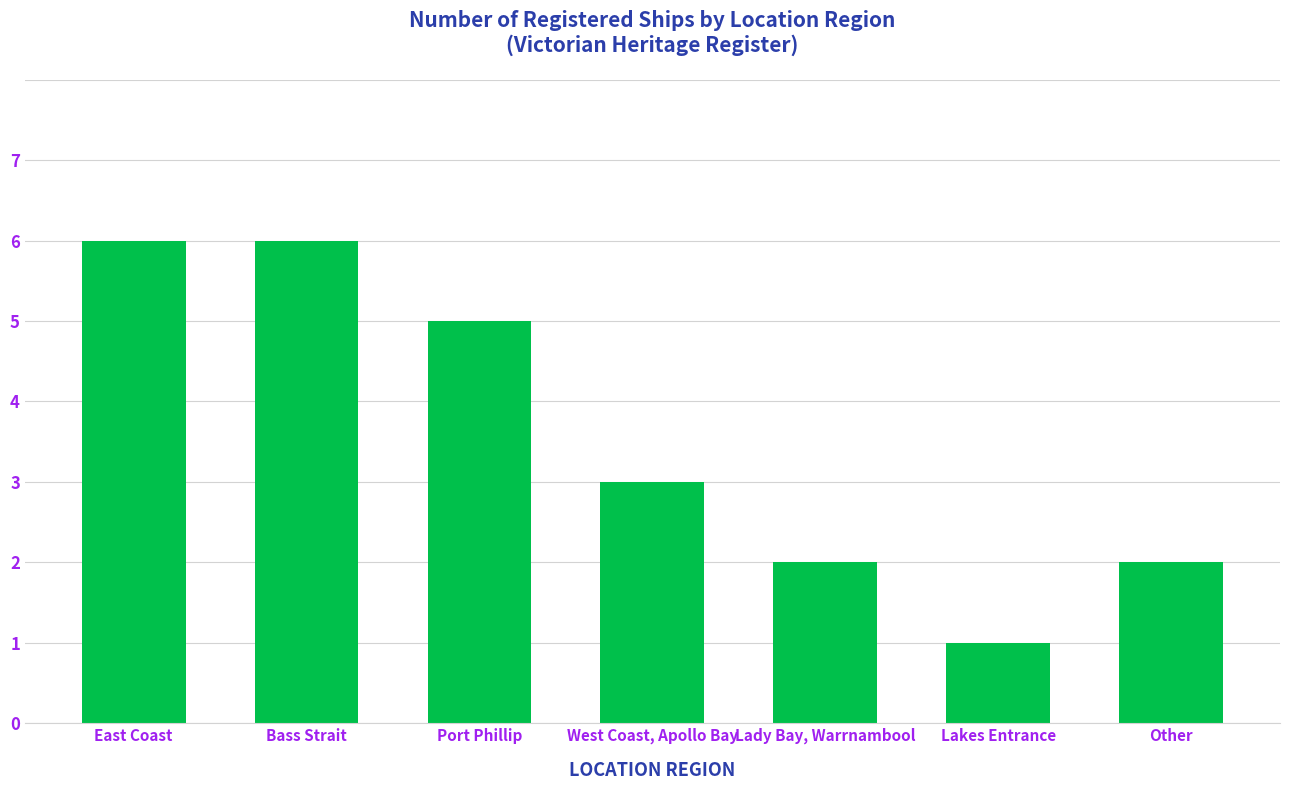

How many categories are shown in the chart?

7